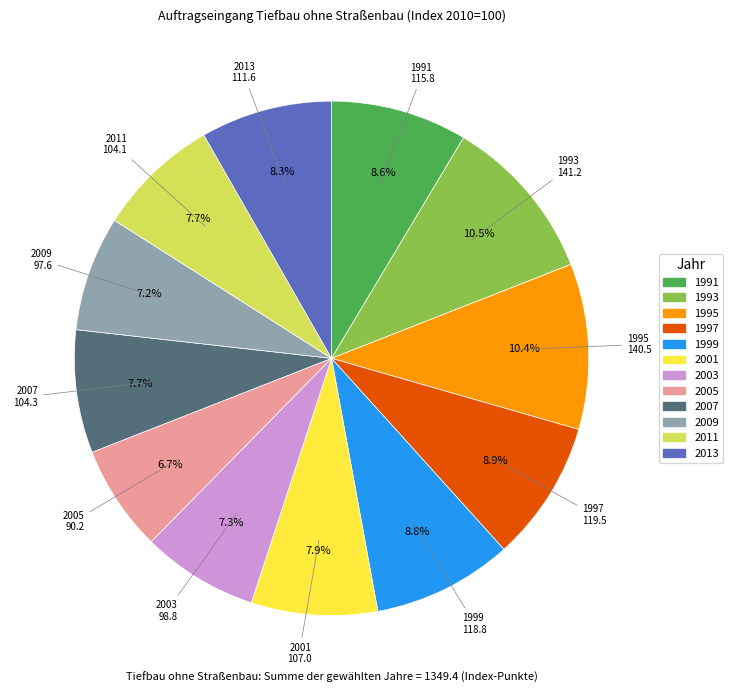

Count the number of slices in the pie.

12